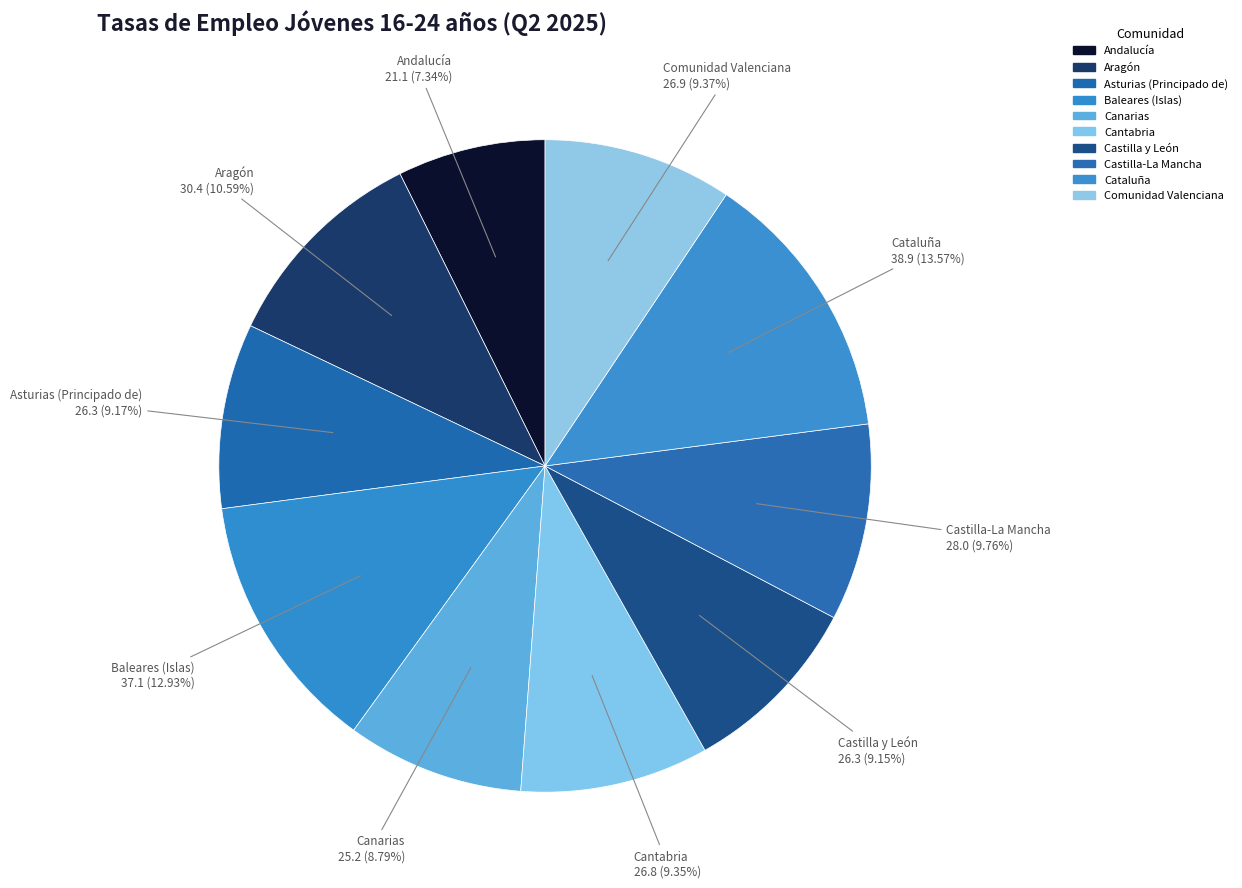

How many segments does this pie chart have?

10